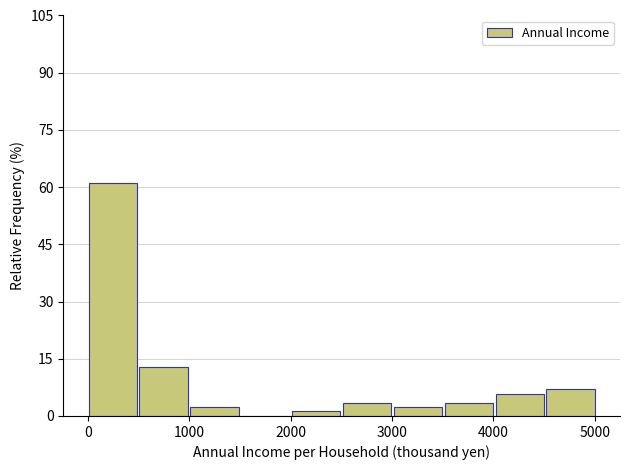

Reading left to right, list every bar in this chart as the range it spans on the x-axis followed by its height. Neither the bar edges nor the heights are printed on the chart, so give them approximately, as read against the axes.

0 to 500: 62
500 to 1000: 12
1000 to 1500: 2
1500 to 2000: 0
2000 to 2500: under 2
2500 to 3000: 4
3000 to 3500: 2
3500 to 4000: 4
4000 to 4500: 6
4500 to 5000: 8